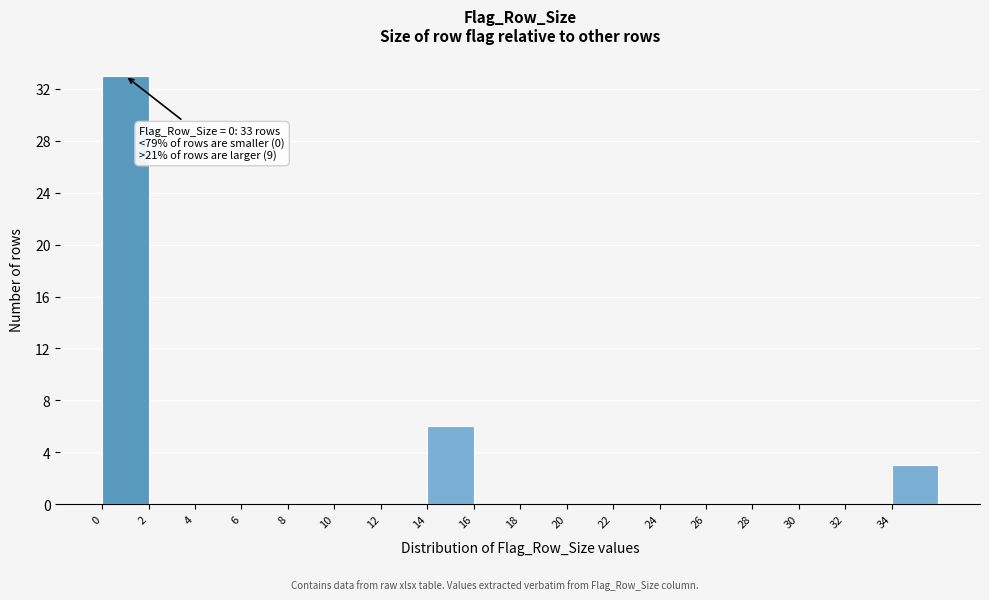

Which range on the x-axis has the tallest bar?

0 to 2